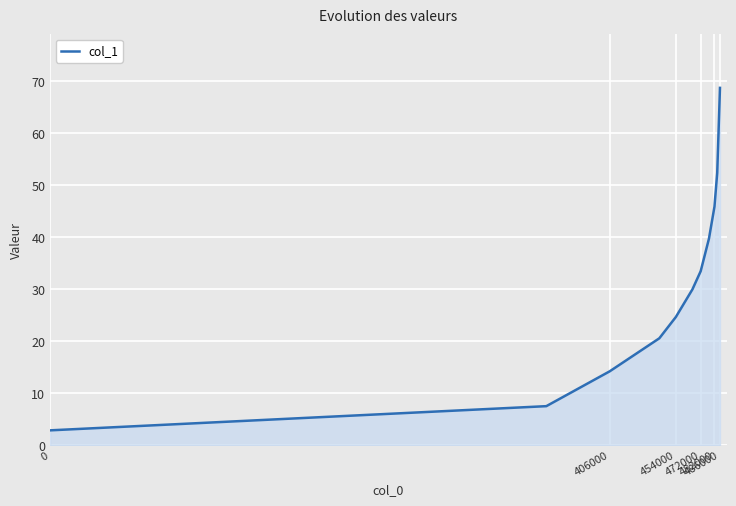

Count the number of data series in this chart.

1